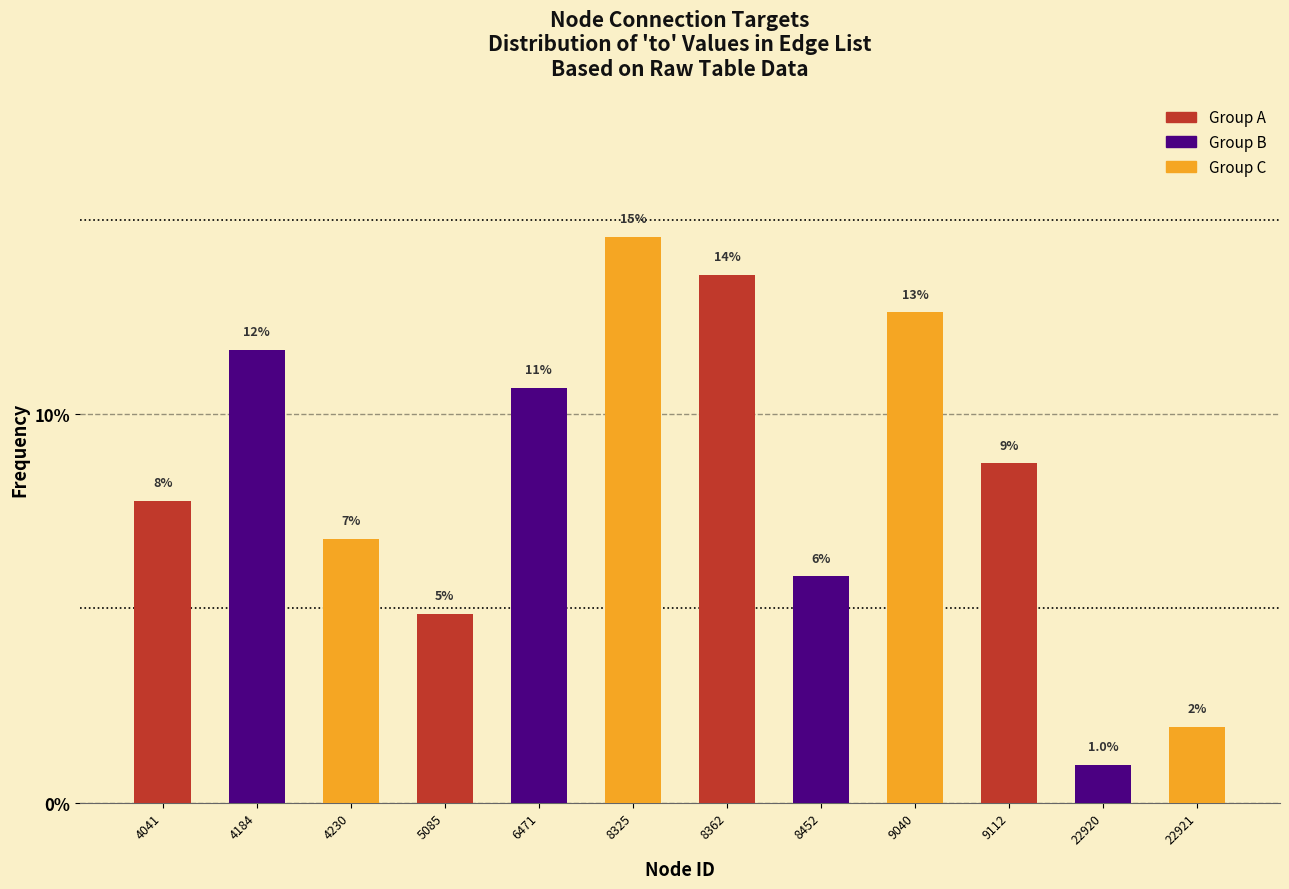

How many bars are there in total?

12